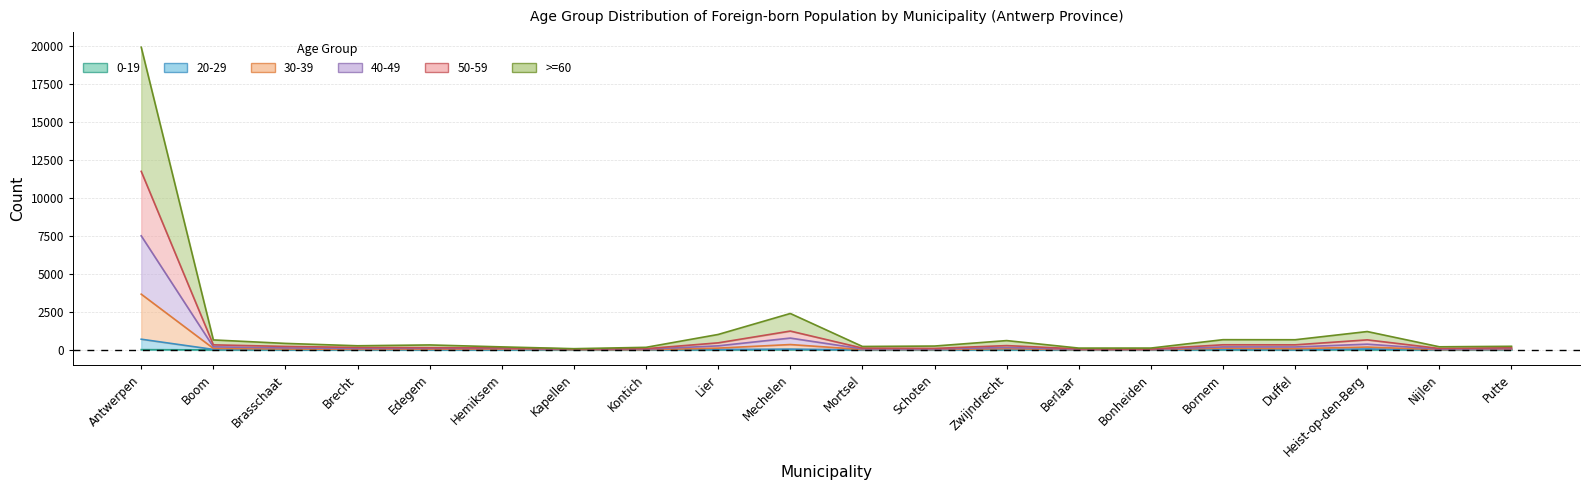

What position from the left is Putte?

20